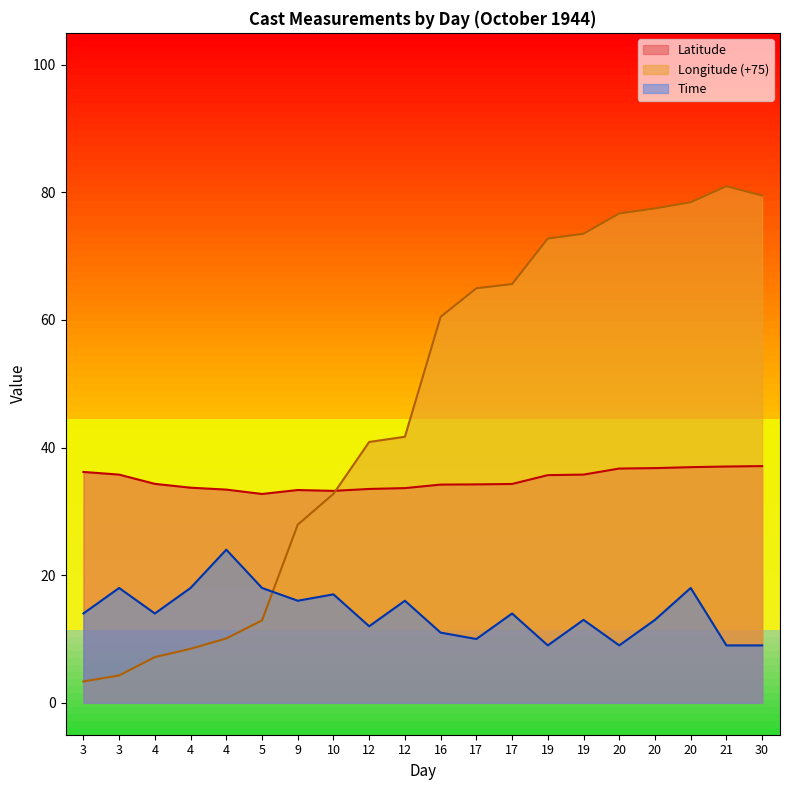

Between 21 and 16, which is larger?

21